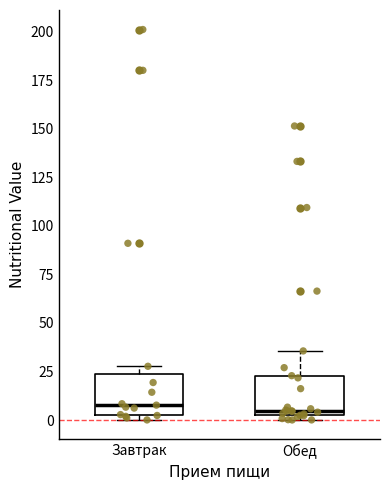

Where is the lower edge of the box for Завтрак on the y-axis? The values are not printed on the chart, so give them approximately, as read against the axis.

5